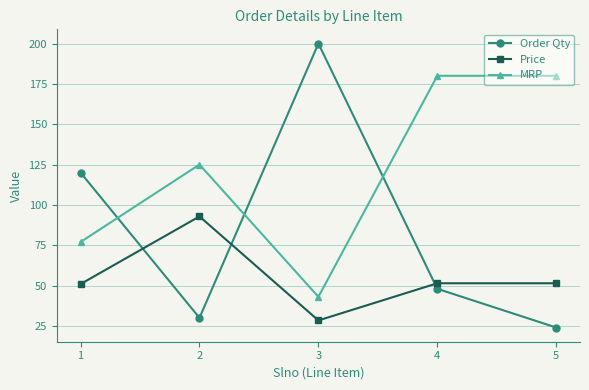

What is the value of the Order Qty point at the 1st from the left?

120.0